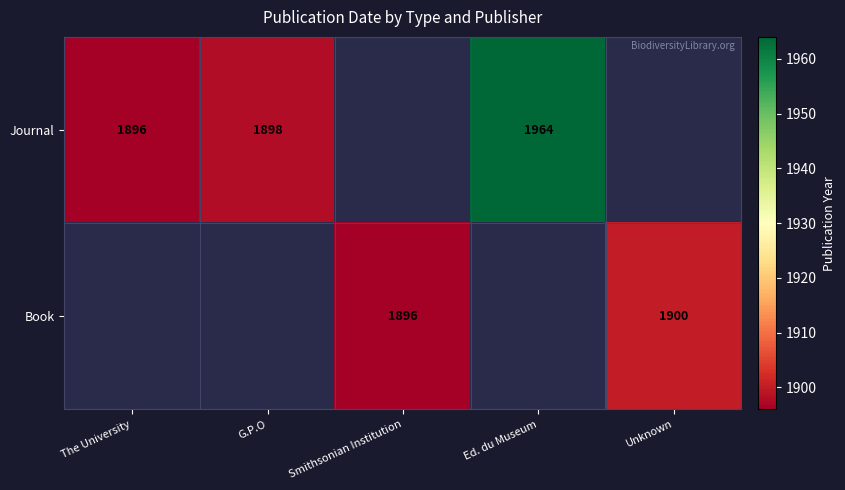

Is the value of Book at Unknown greater than the value of Journal at The University?

Yes